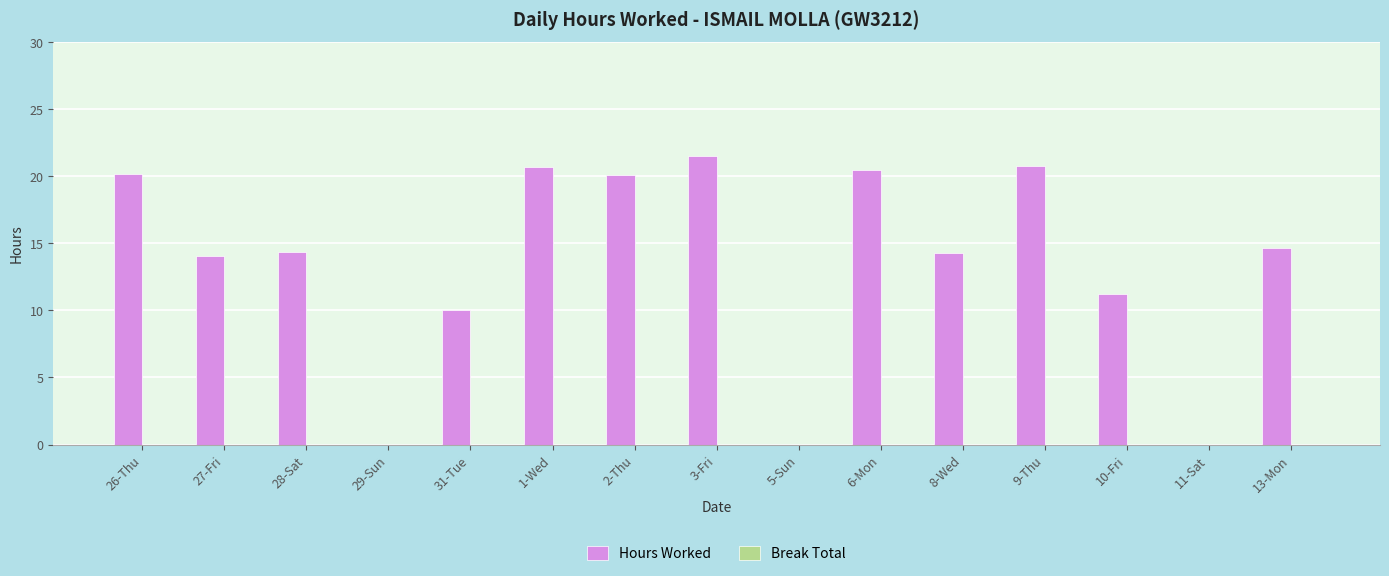

What is the greatest value displayed?

21.5